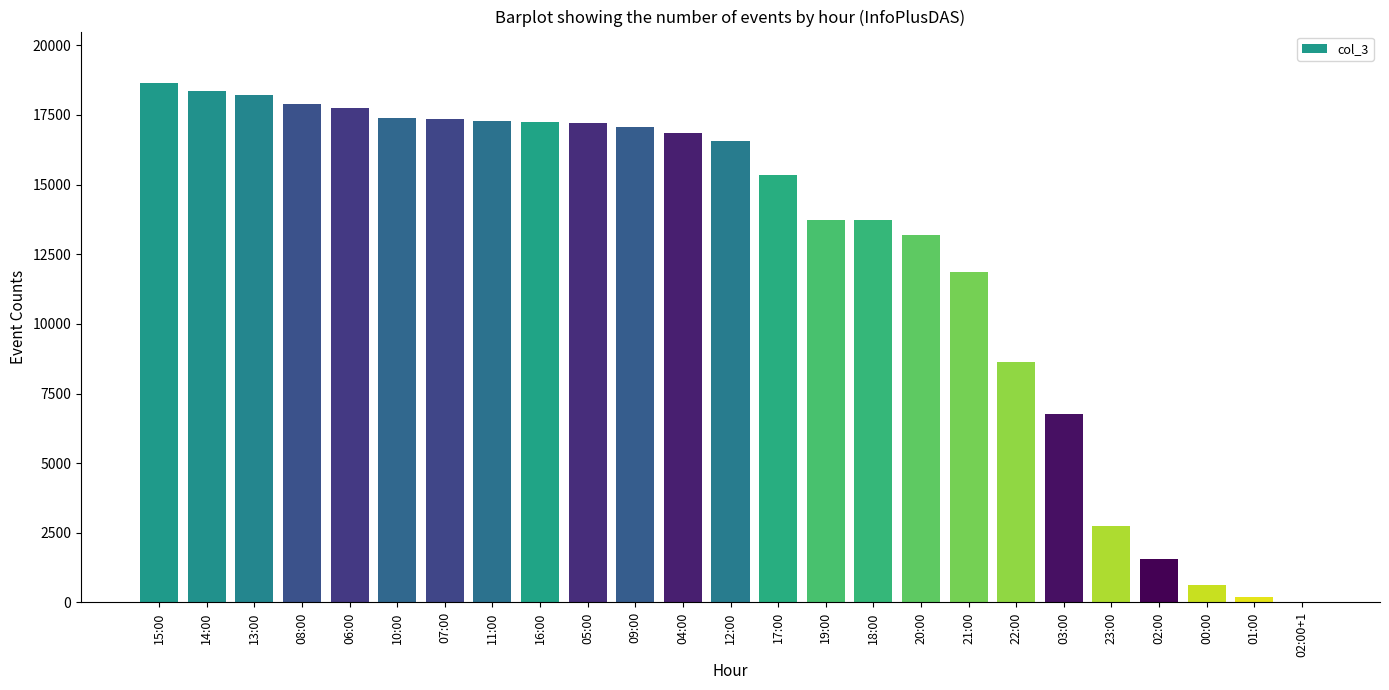

Count the number of categories in the chart.

25